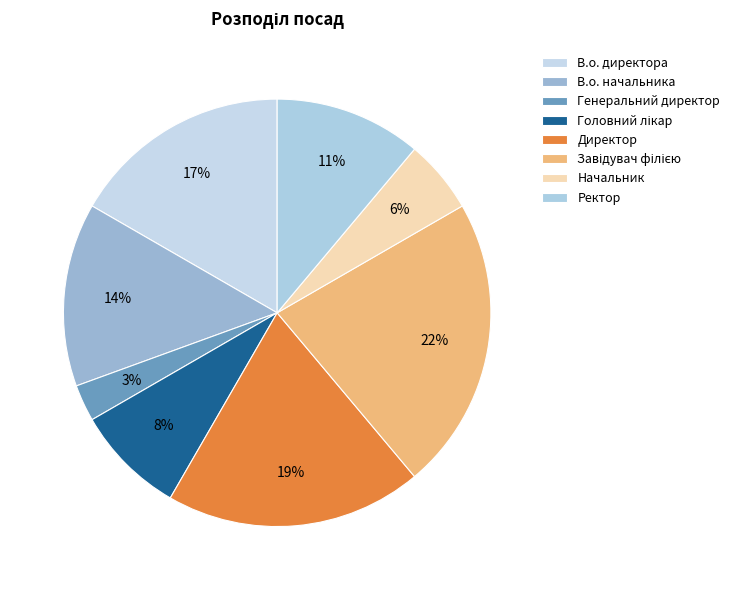

The В.о. начальника slice represents 4% of the pie. True or false?

False